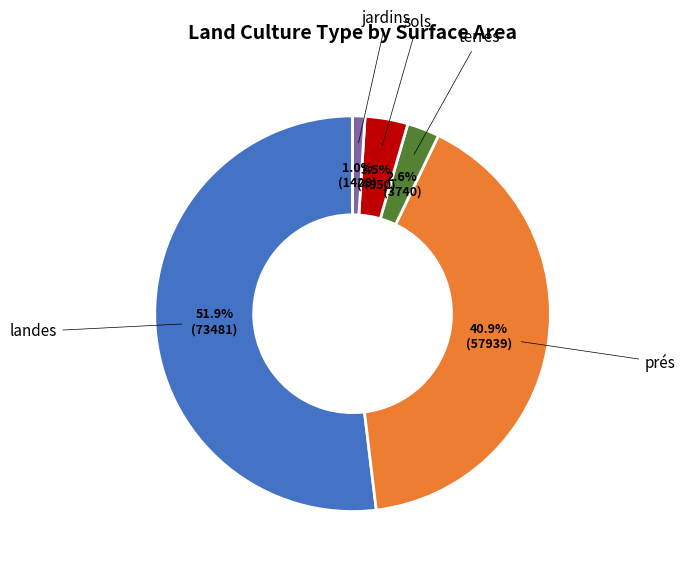

To the nearest percent, what is the average slice percentage?

20%